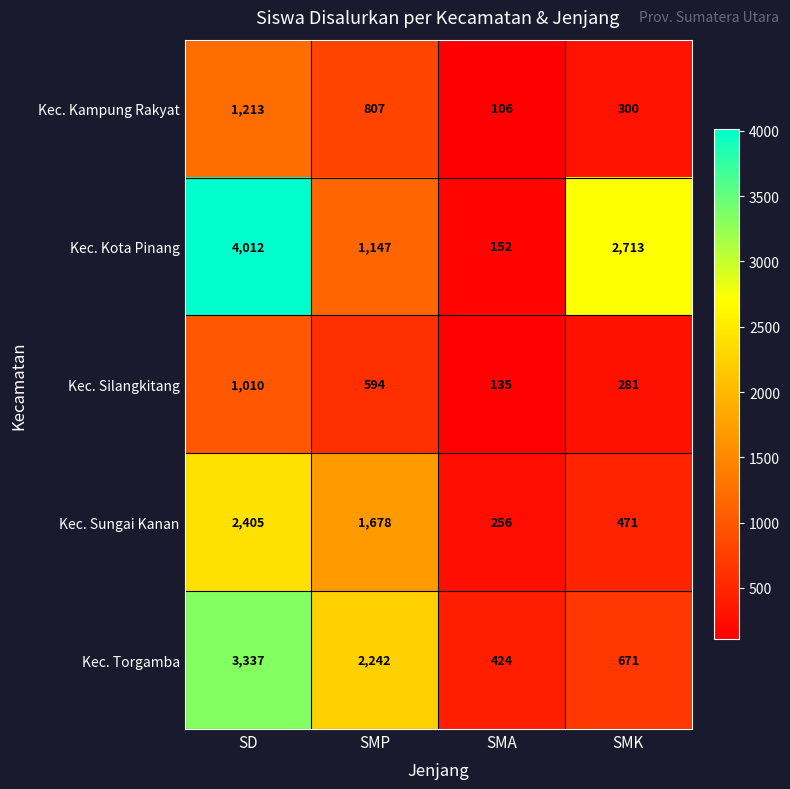

Which series has the widest spread of values?

Kec. Kota Pinang